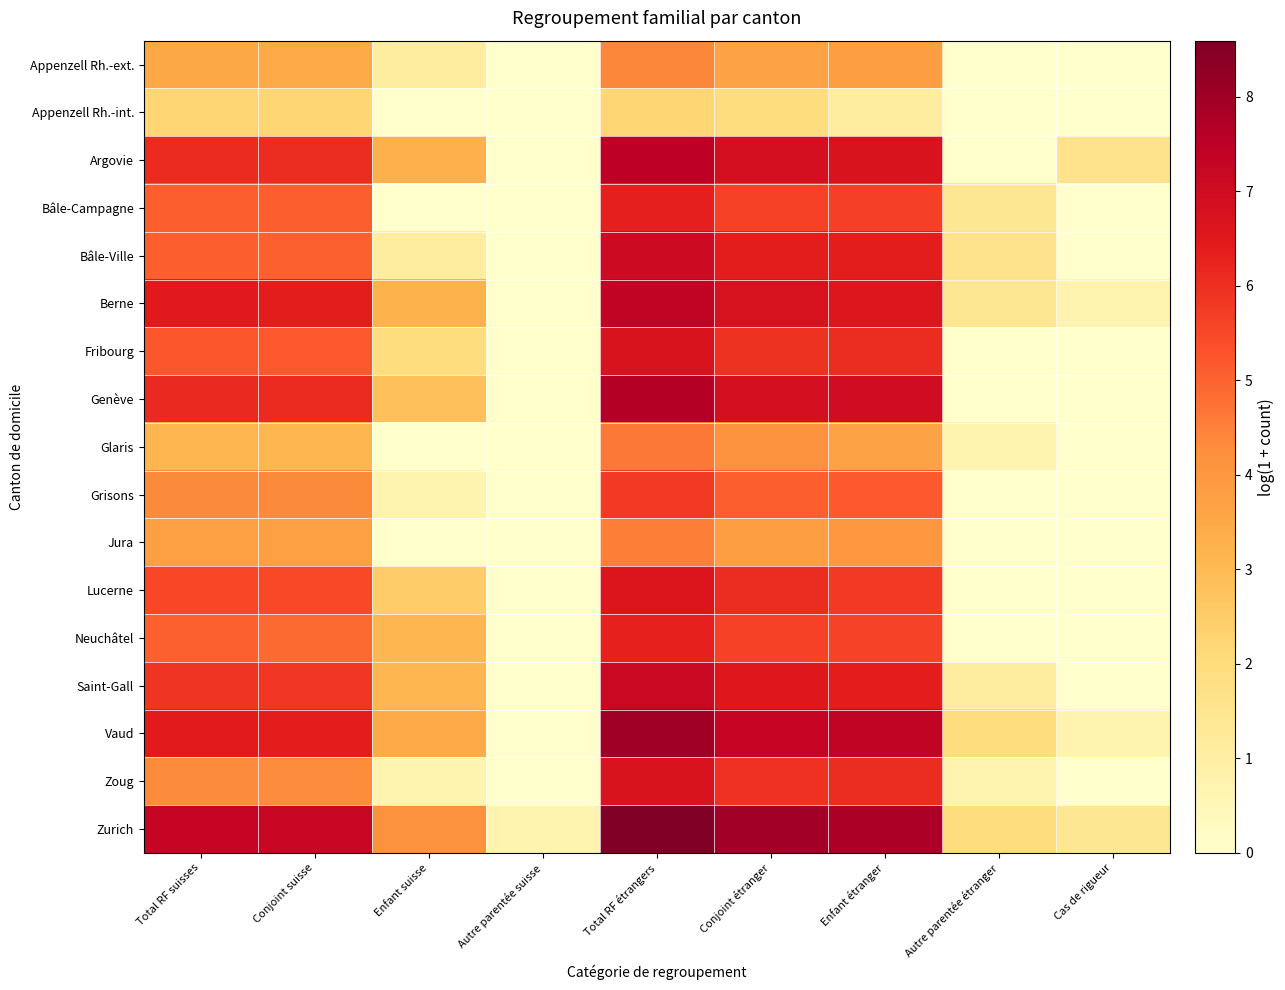

At Total RF étrangers, list the series in order from smallest to largest.

Appenzell Rh.-int., Appenzell Rh.-ext., Jura, Glaris, Grisons, Neuchâtel, Bâle-Campagne, Lucerne, Fribourg, Zoug, Bâle-Ville, Saint-Gall, Berne, Argovie, Genève, Vaud, Zurich